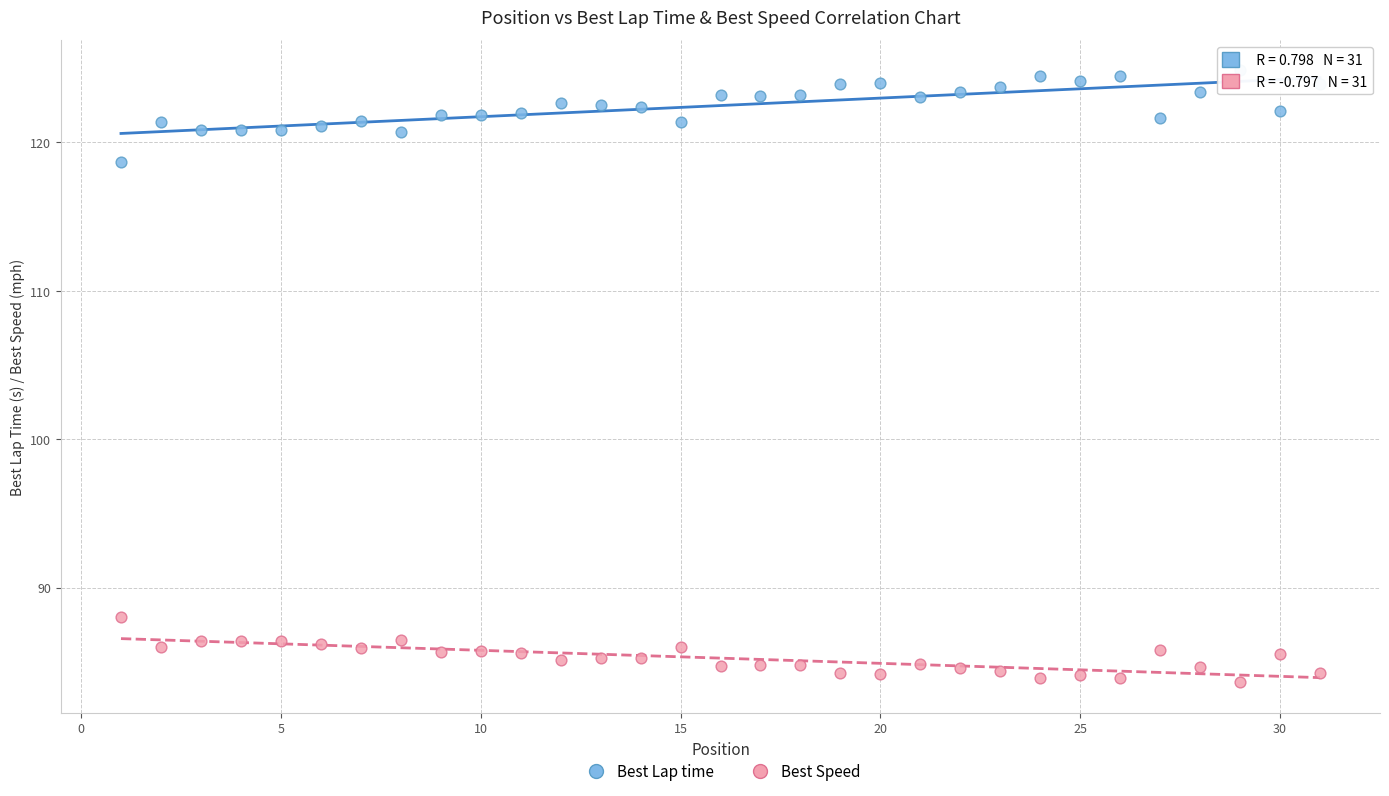

Which series has the largest Y range (max minus min)?

Best Lap time